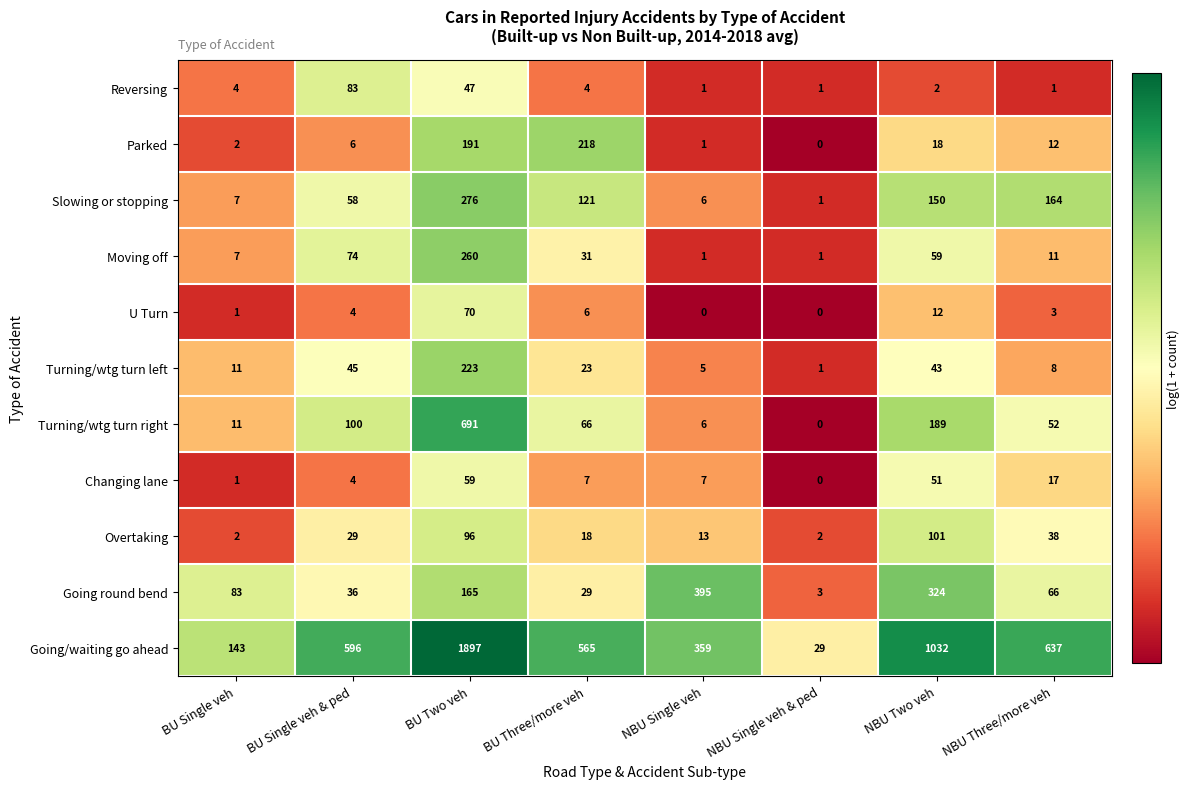

At NBU Three/more veh, list the series in order from largest to smallest.

Going/waiting go ahead, Slowing or stopping, Going round bend, Turning/wtg turn right, Overtaking, Changing lane, Parked, Moving off, Turning/wtg turn left, U Turn, Reversing